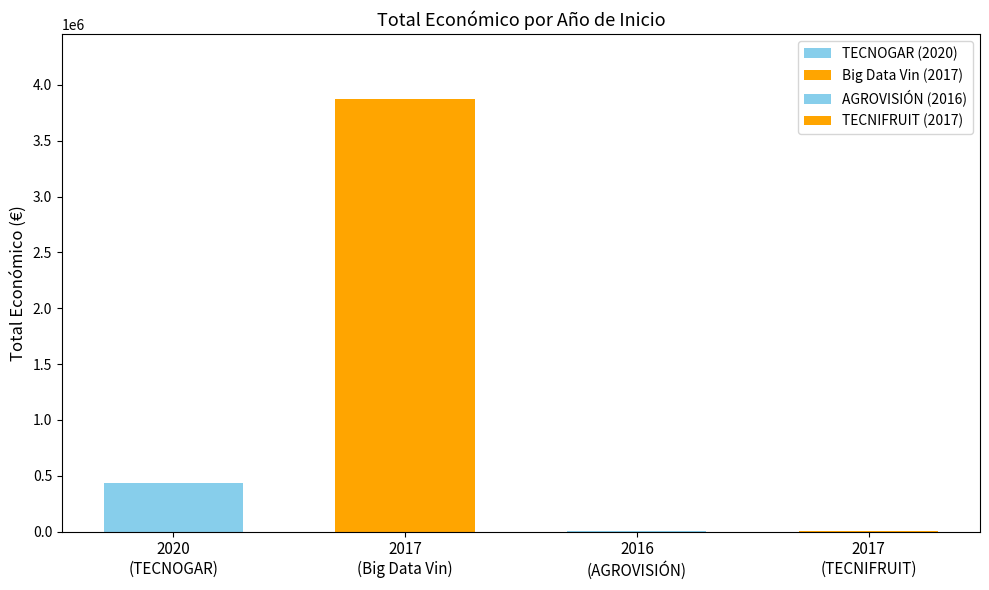

What is the change in value from 2017 to 2016?

-3867118